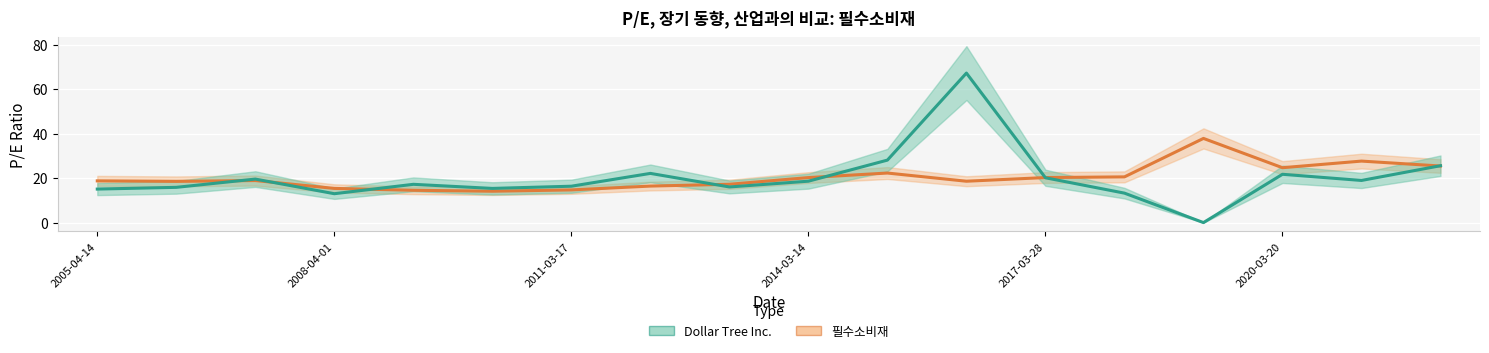

At which category does Dollar Tree Inc. reach its first local peak?

2007-04-04